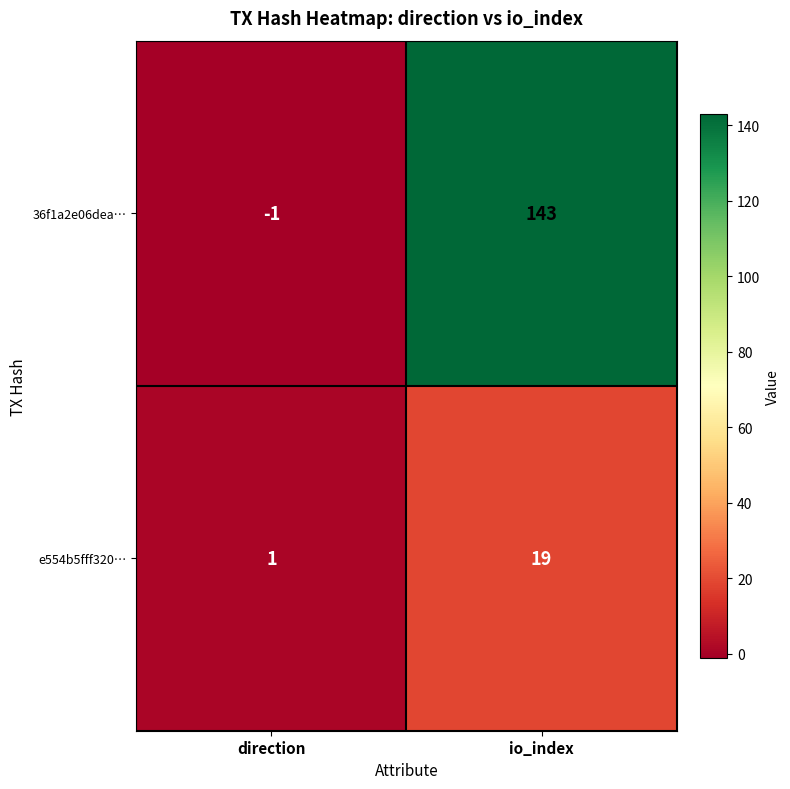

Reading left to right, extract all data points from this chart.

36f1a2e06dea…: -1	143
e554b5fff320…: 1	19